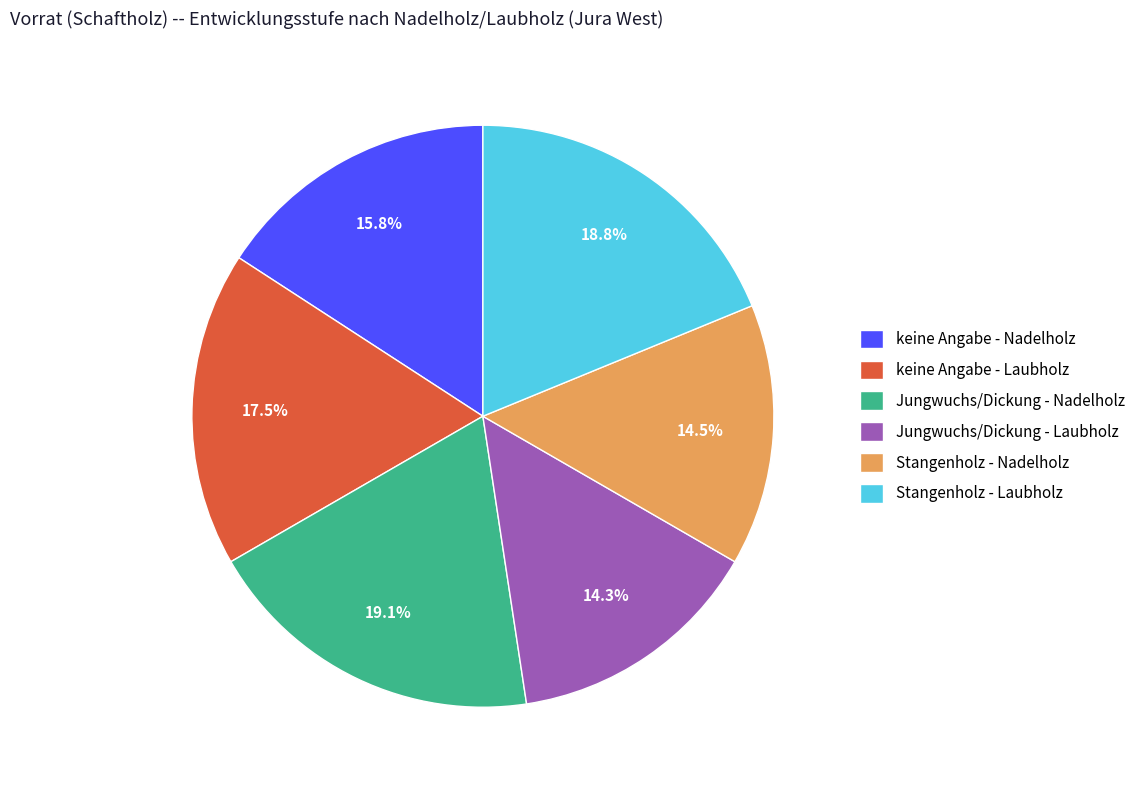

Is the sum of Stangenholz - Nadelholz and Jungwuchs/Dickung - Nadelholz greater than half?

No